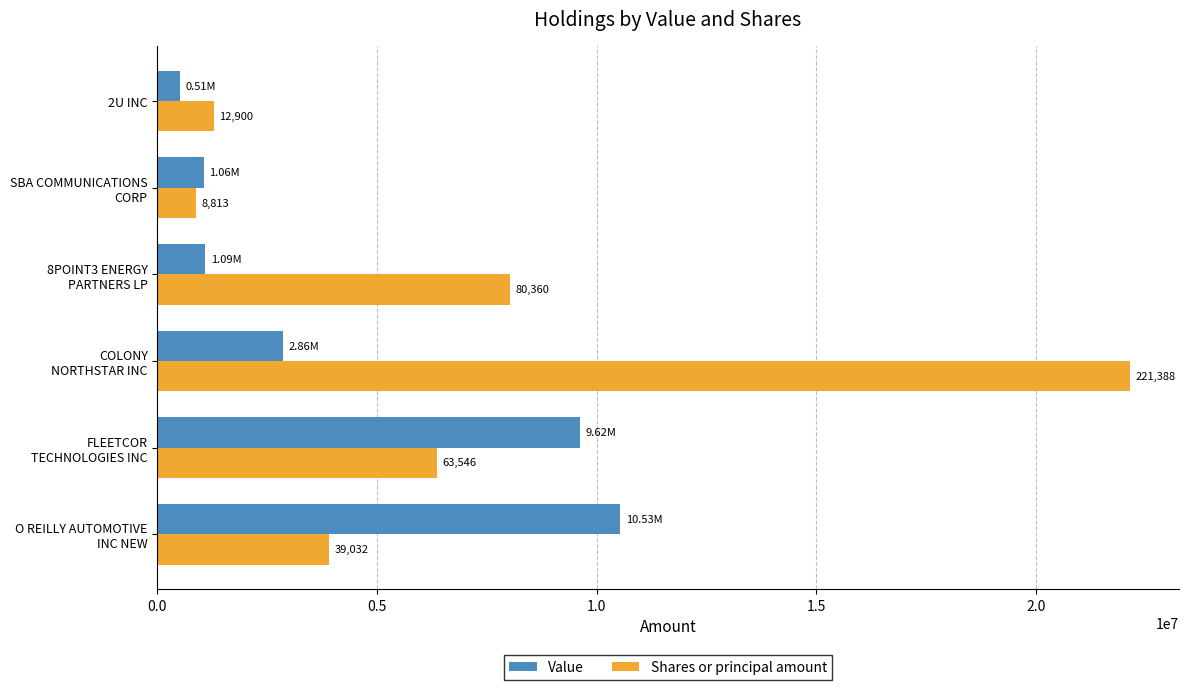

What is the difference between the maximum and minimum values in the Value series?

10020000